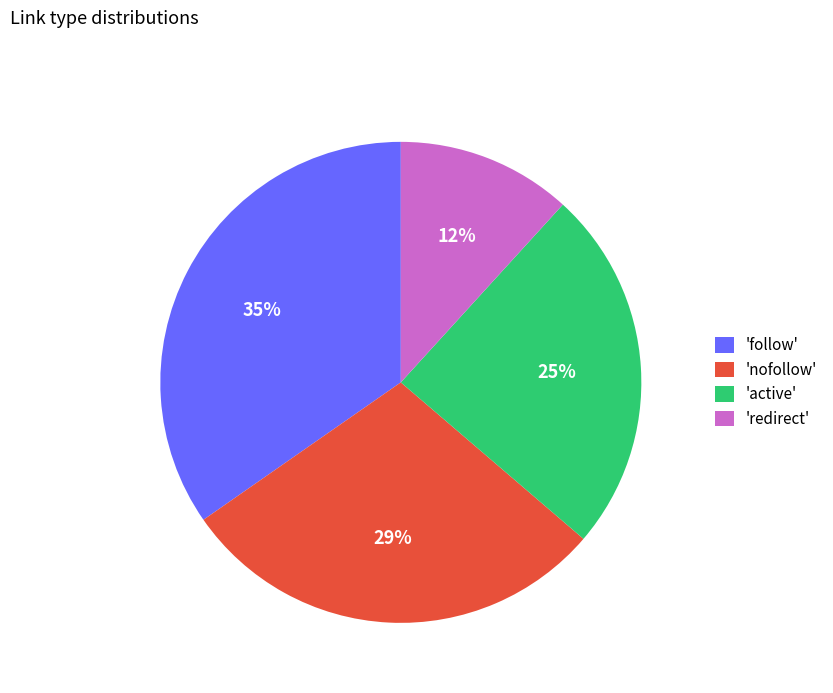

Which slice is the smallest?

'redirect'